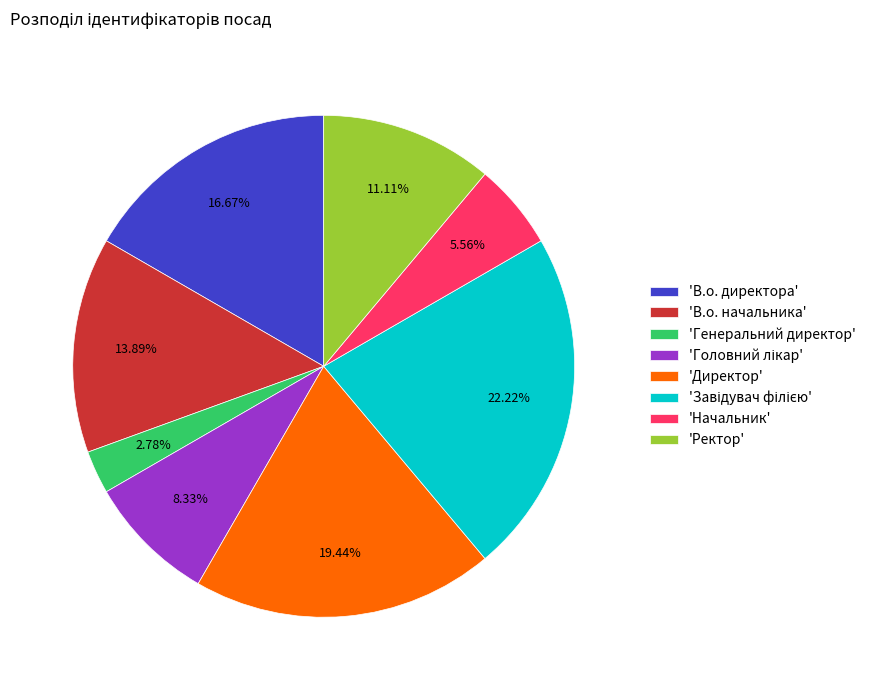

What is the smallest slice in the pie chart?

'Генеральний директор'